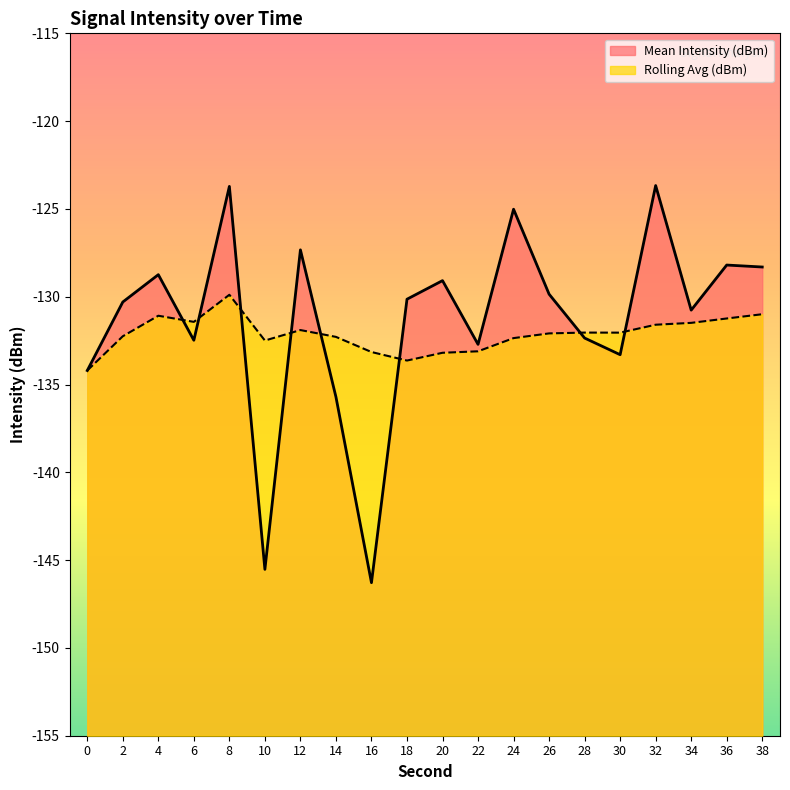

What is the sum of all Mean Intensity (dBm) values?

-2627.7